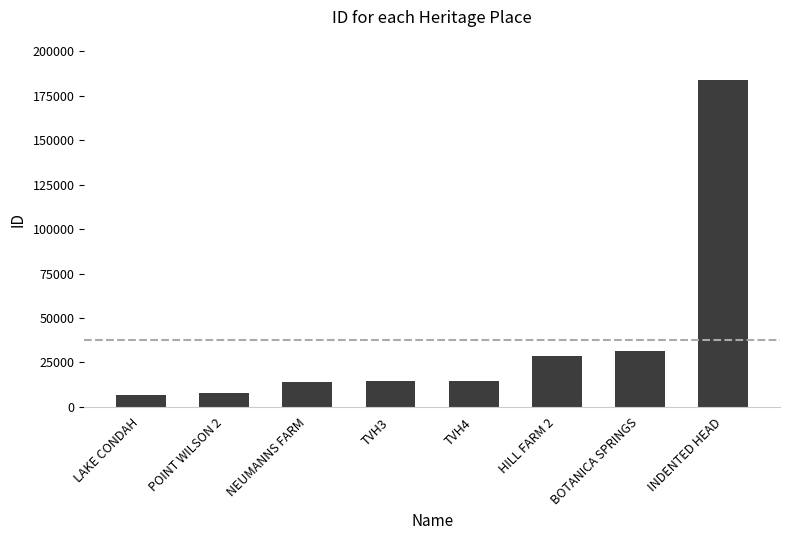

What is the change in value from POINT WILSON 2 to INDENTED HEAD?

+176084